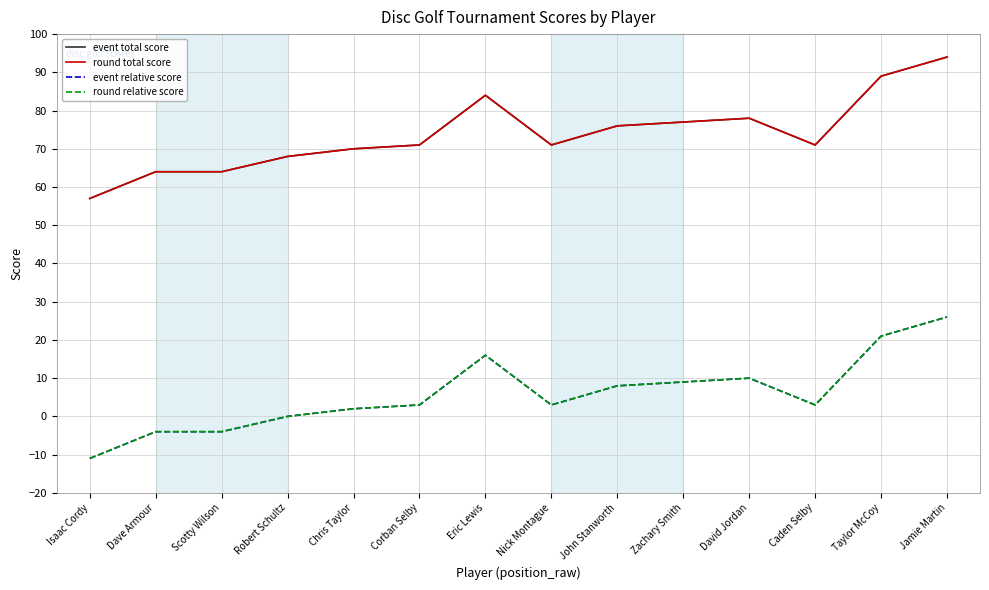

Reading right to left, list all the values displayed in this chart.

event total score: 94	89	71	78	77	76	71	84	71	70	68	64	64	57
round total score: 94	89	71	78	77	76	71	84	71	70	68	64	64	57
event relative score: 26	21	3	10	9	8	3	16	3	2	0	-4	-4	-11
round relative score: 26	21	3	10	9	8	3	16	3	2	0	-4	-4	-11